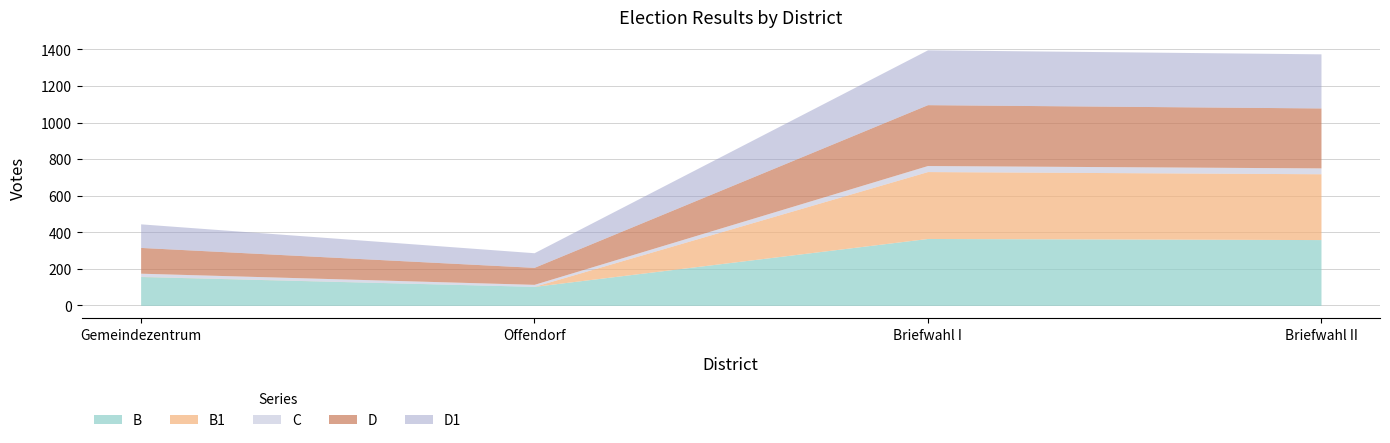

What is the label of the 2nd point from the left?

Offendorf